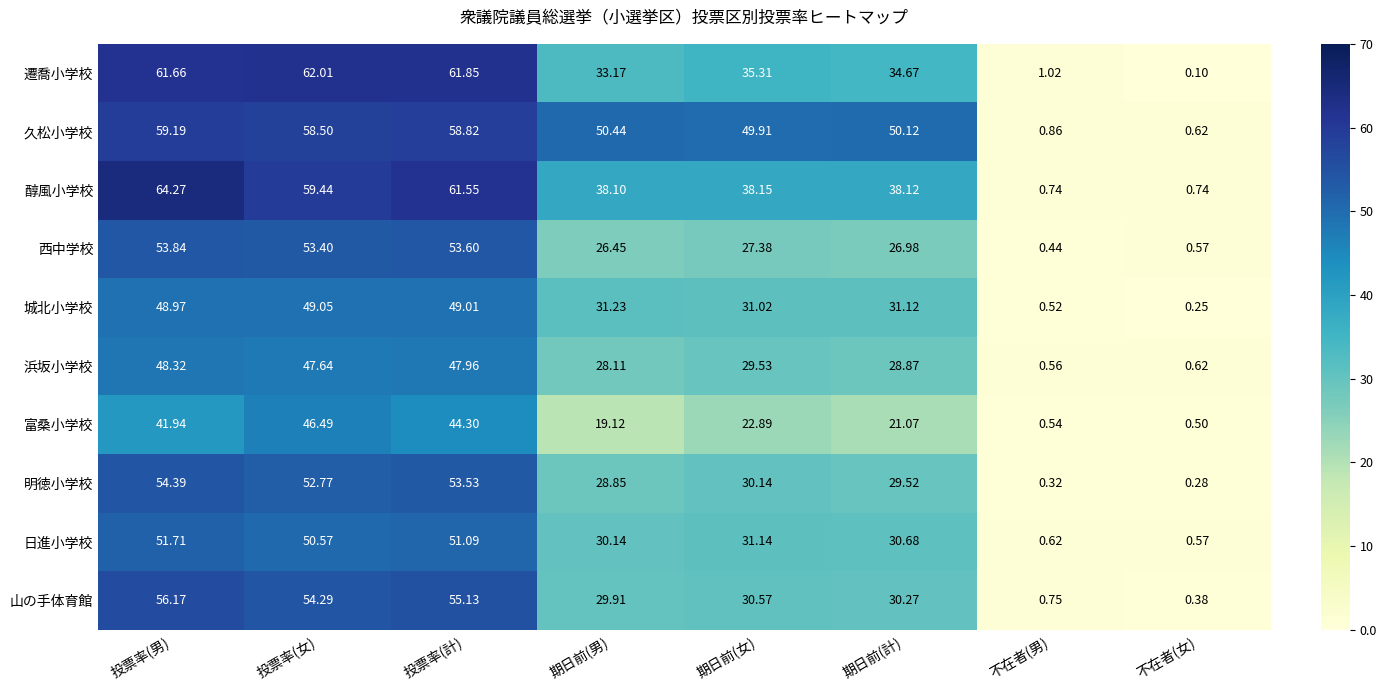

Which series has the largest total across all categories?

久松小学校